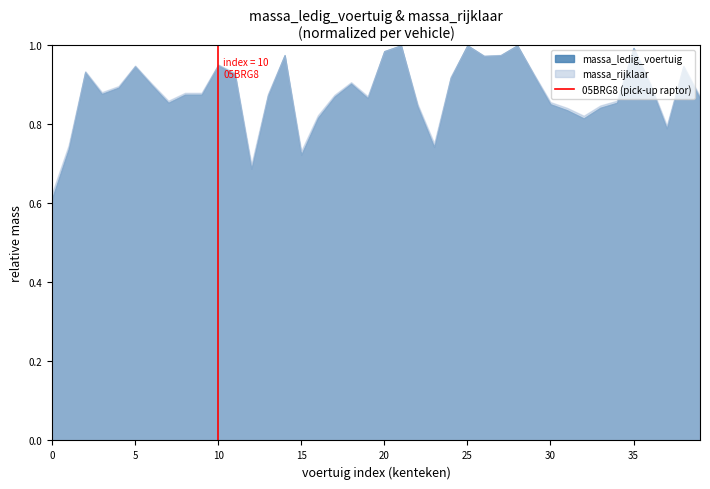

Between 10 and 15, which series saw the biggest shift?

massa_ledig_voertuig